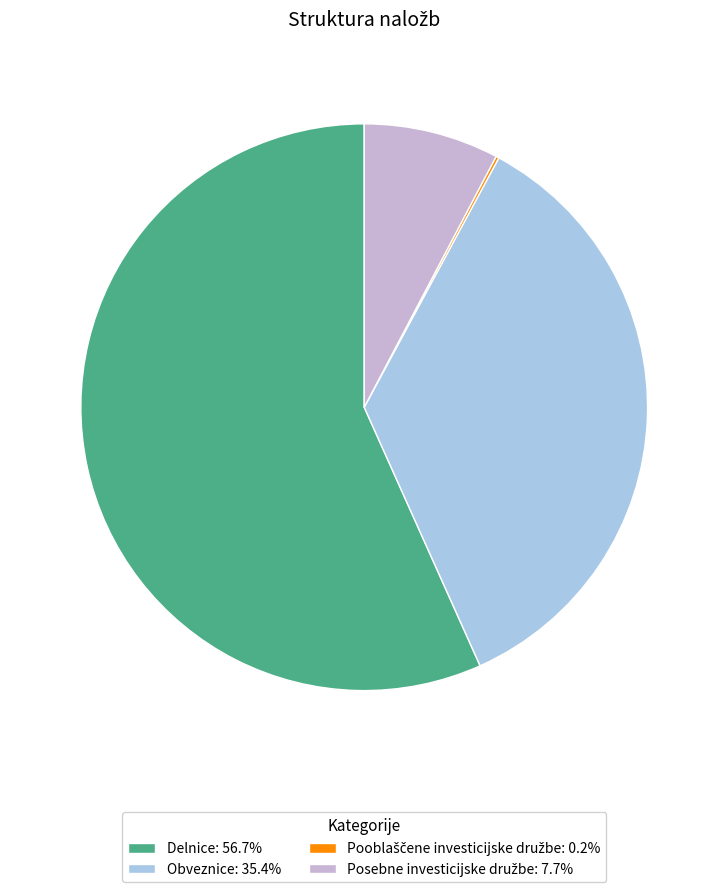

Approximately how many times larger is the value at Delnice: 56.7% compared to Obveznice: 35.4%?

1.6